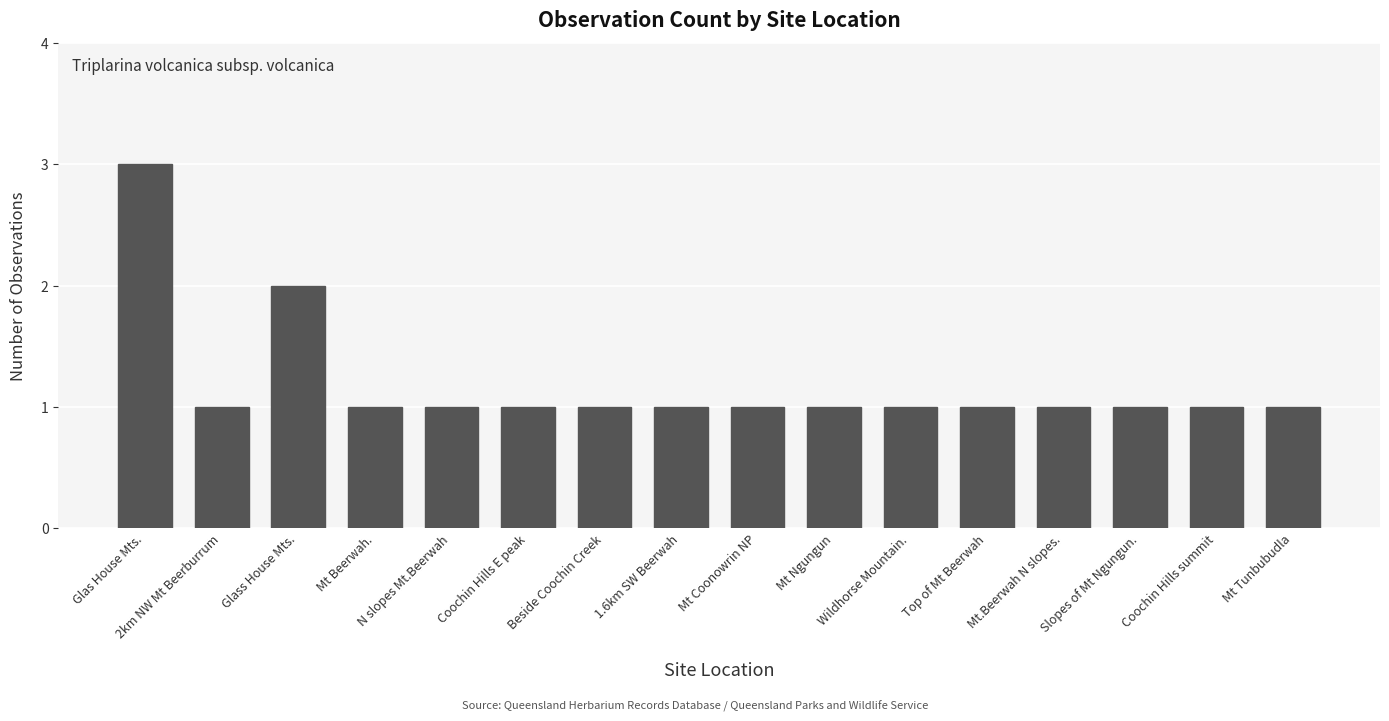

What is the difference between the second highest and second lowest values?

1